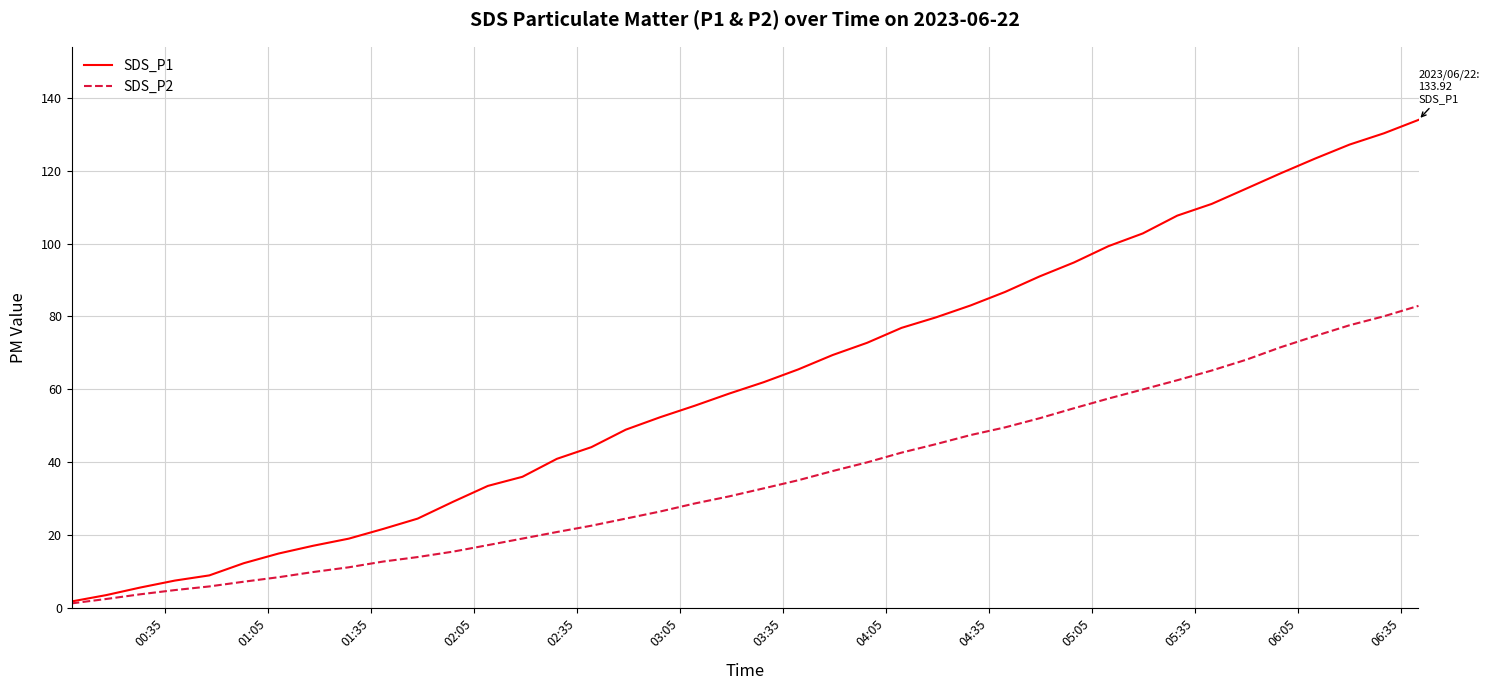

What is the maximum value shown in the chart?

133.9